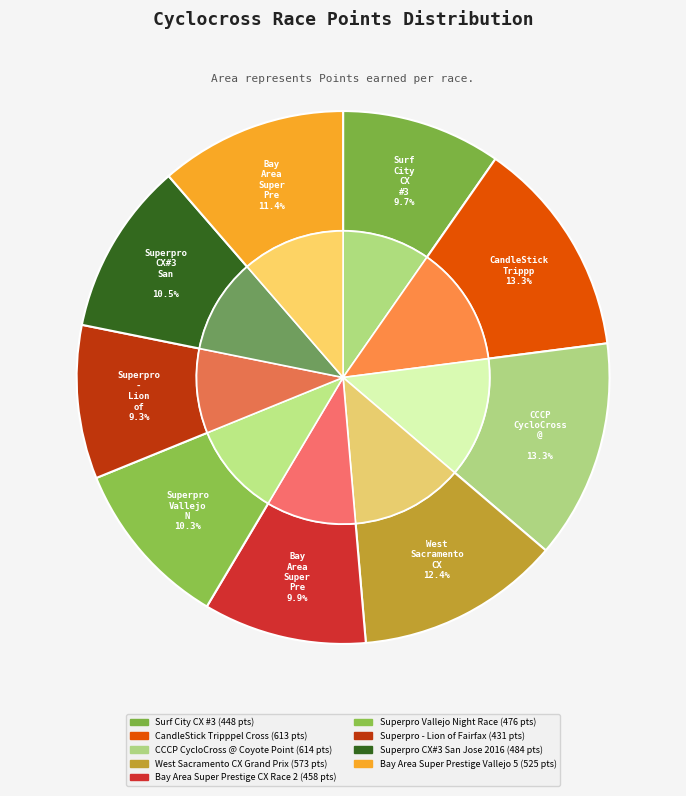

To the nearest percent, what is the combined percentage of West Sacramento CX Grand Prix and Surf City CX #3?

22%